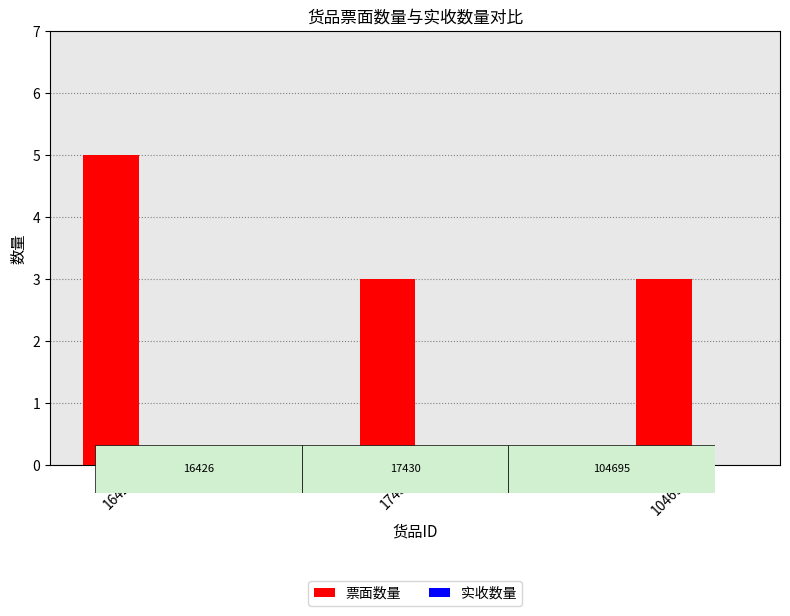

Approximately how many times larger is the value at 17430 compared to 104695?

1.0